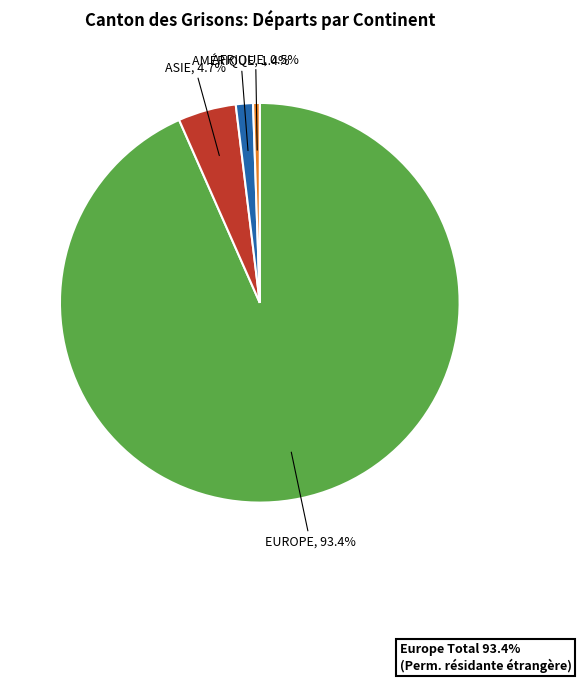

Is there a majority slice in this chart?

Yes